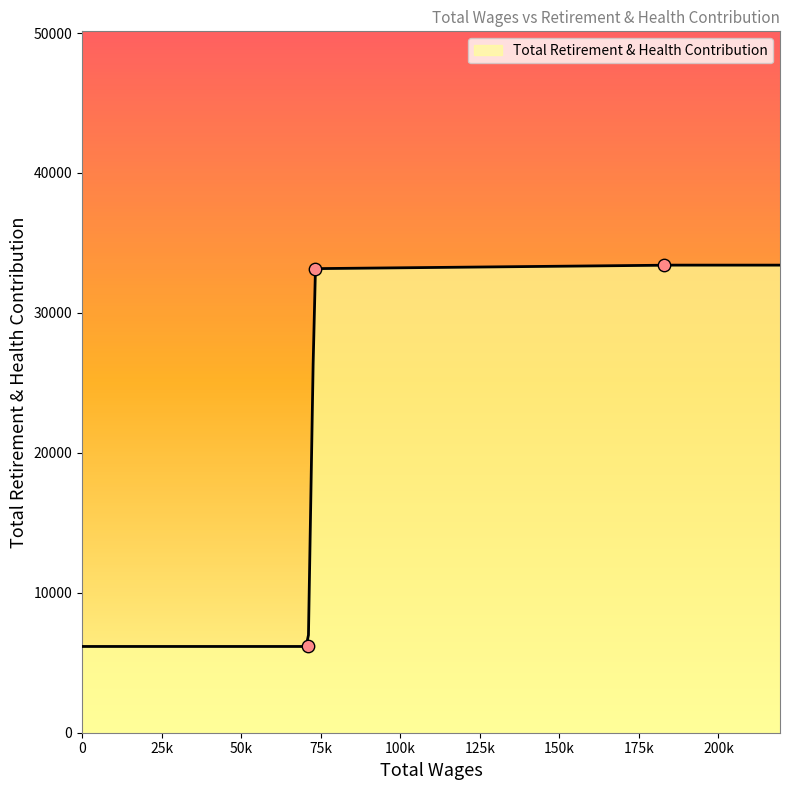

Approximately how many times larger is the value at 182773.0 compared to 71091.0?

5.4